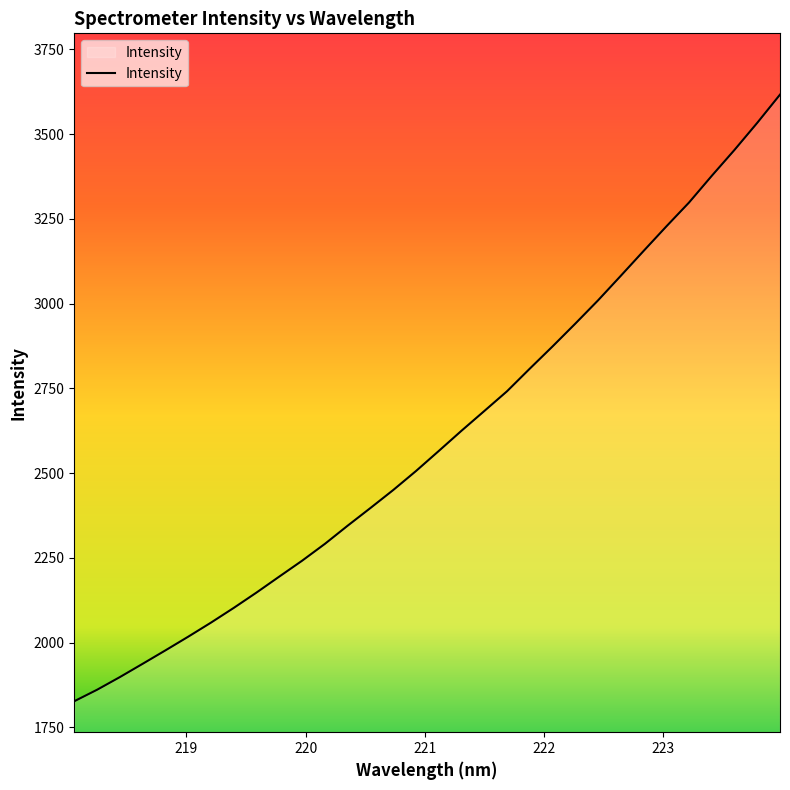

What is the difference between the maximum and second lowest values?

1755.8